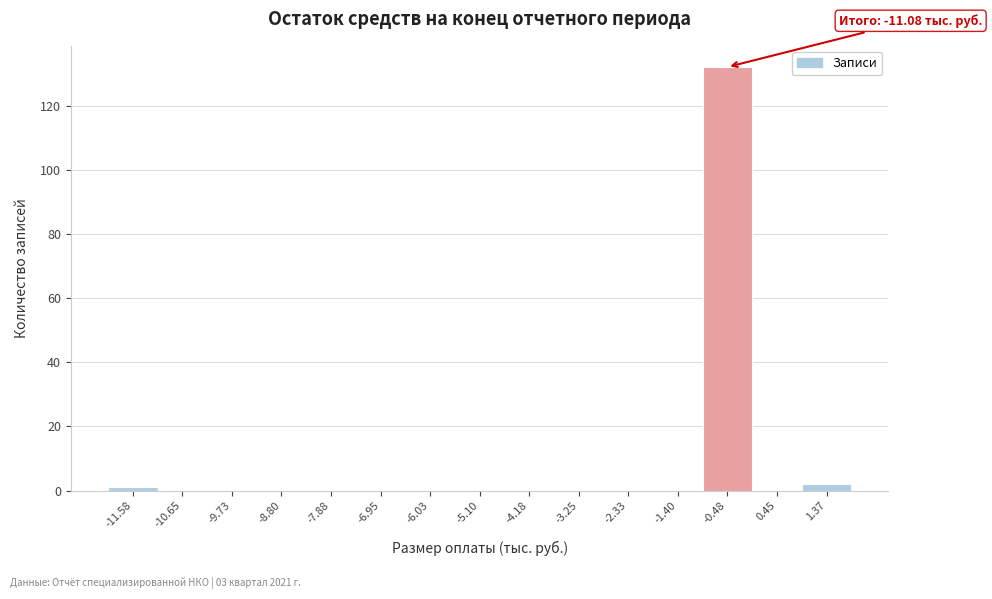

Reading right to left, transcribe all the data shown in this chart.

1.37=2	0.45=0	-0.48=132	-1.40=0	-2.33=0	-3.25=0	-4.18=0	-5.10=0	-6.03=0	-6.95=0	-7.88=0	-8.80=0	-9.73=0	-10.65=0	-11.58=1